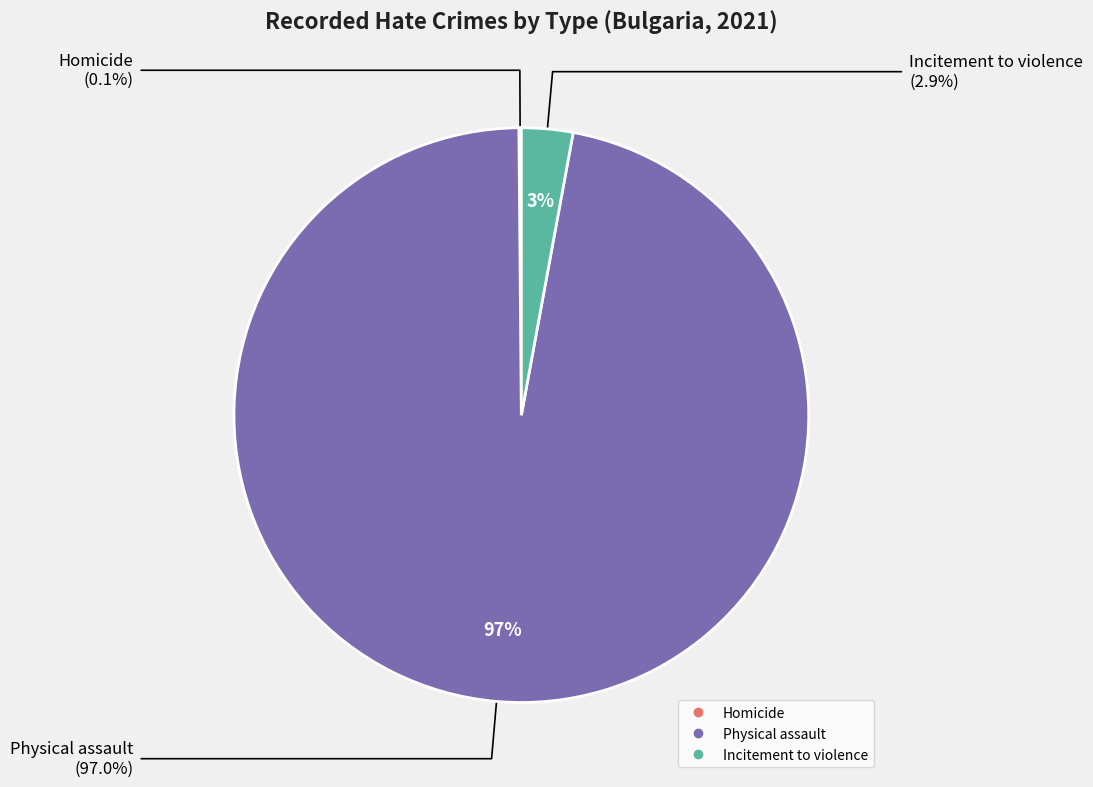

What is the total percentage of Physical assault and Homicide?

97.1%